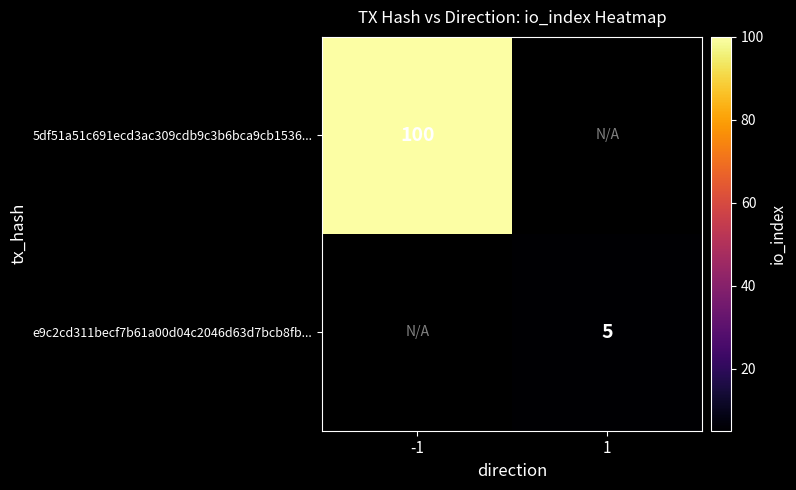

Which has a higher value, 1 or -1?

-1